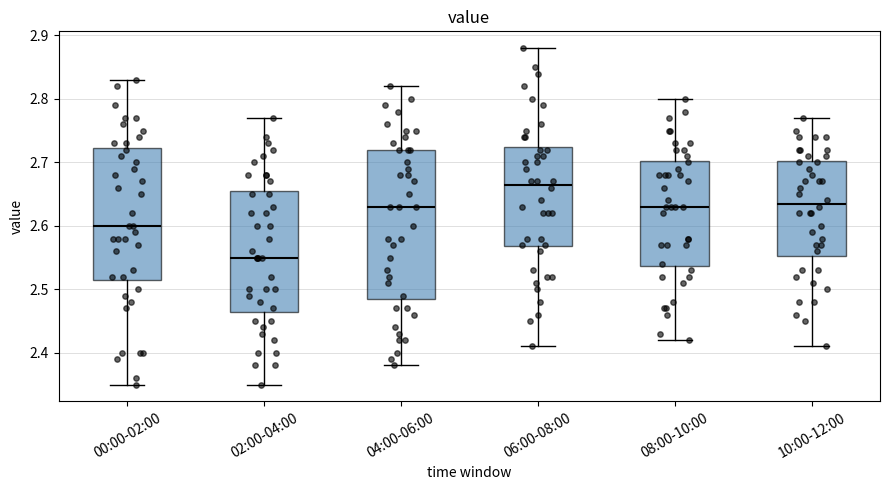

Where does the median line of the box for 08:00-10:00 sit on the y-axis? The values are not printed on the chart, so give them approximately, as read against the axis.

2.63